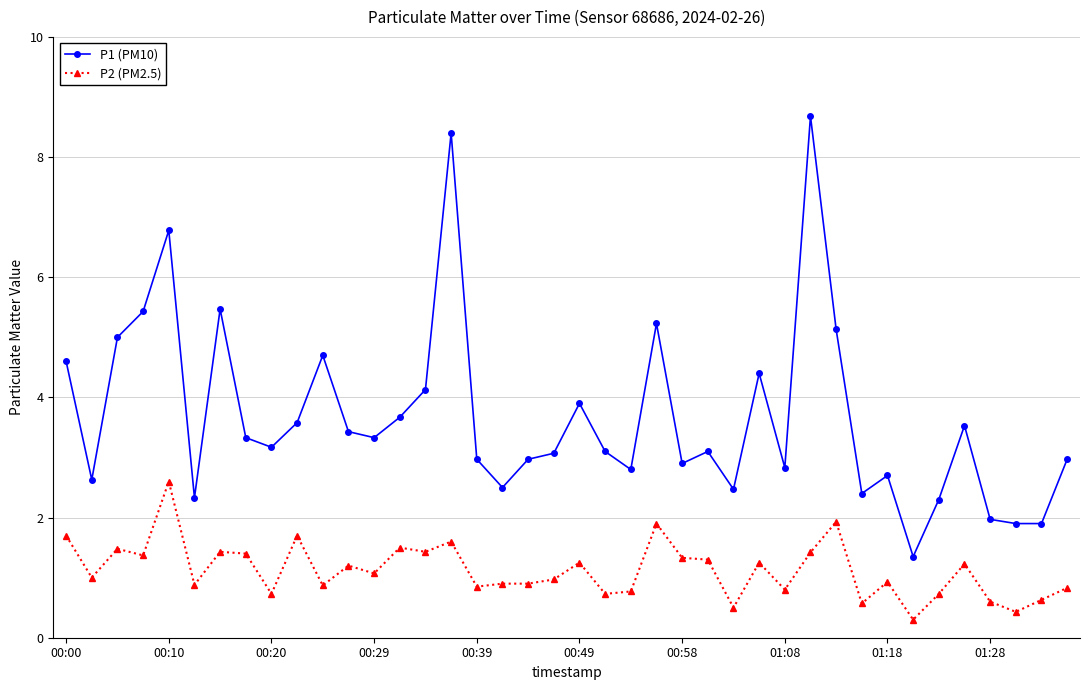

True or false: P2 (PM2.5) and P1 (PM10) intersect in this chart.

False